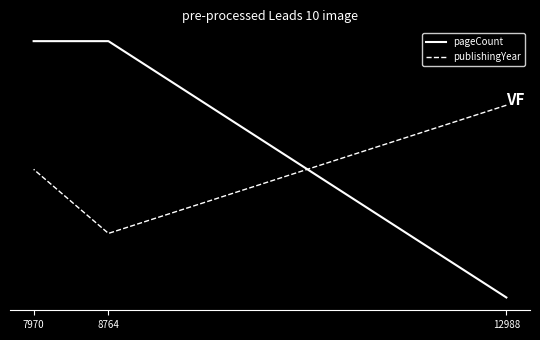

Read the publishingYear value at 12988.

0.7